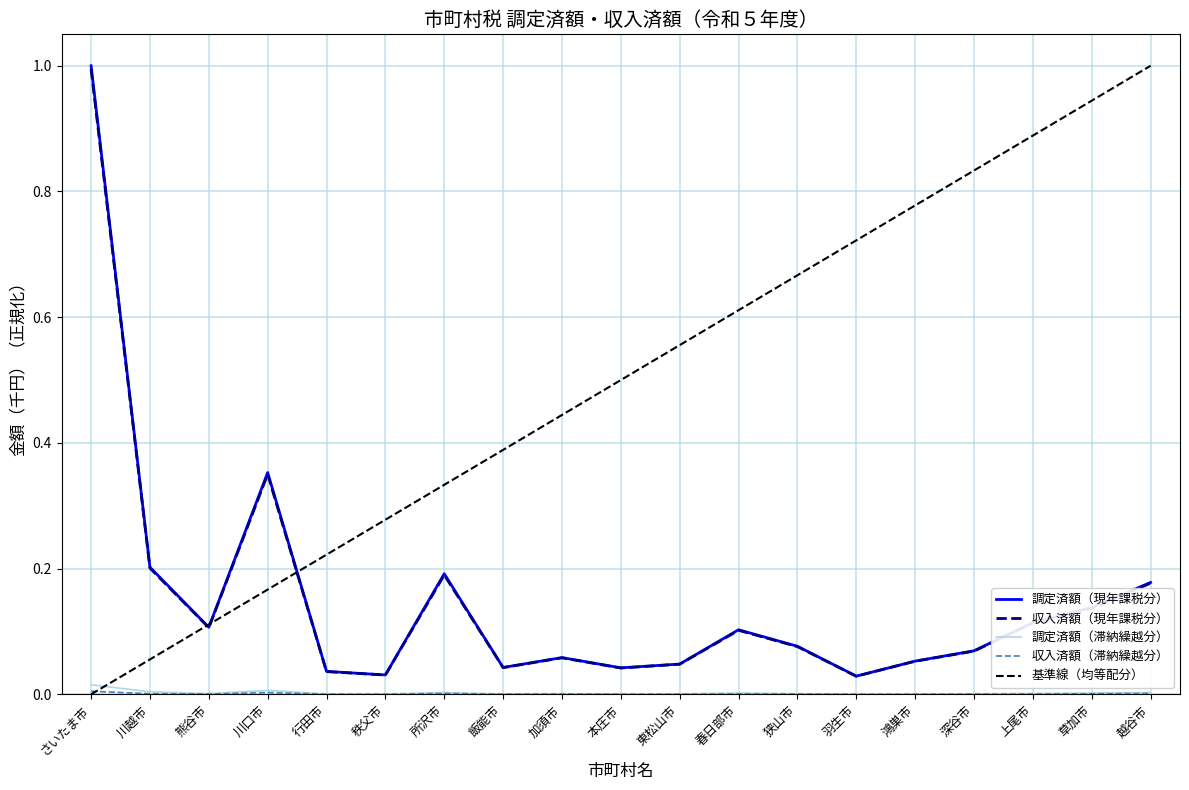

What position from the left is 行田市?

5